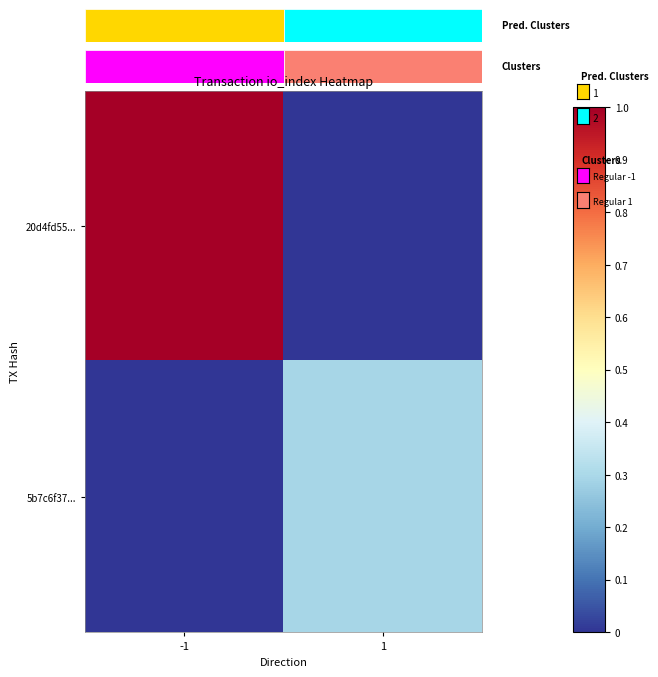

Which series has the largest total across all categories?

20d4fd55...